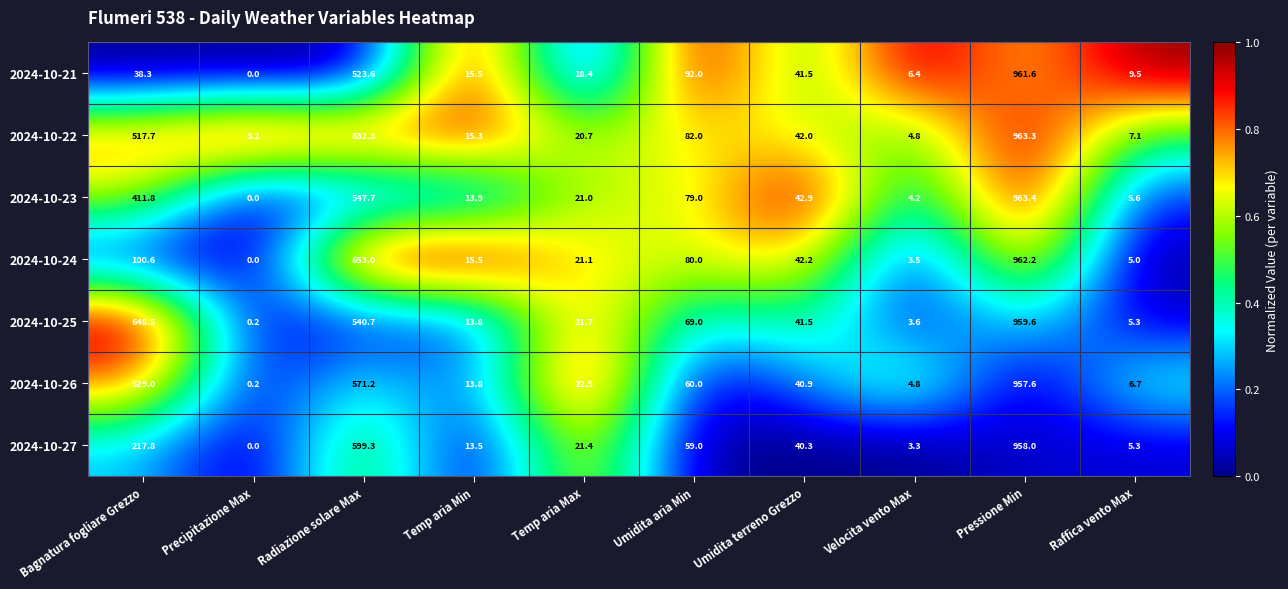

What is the difference between the second highest and second lowest values in the 2024-10-24 series?

649.5